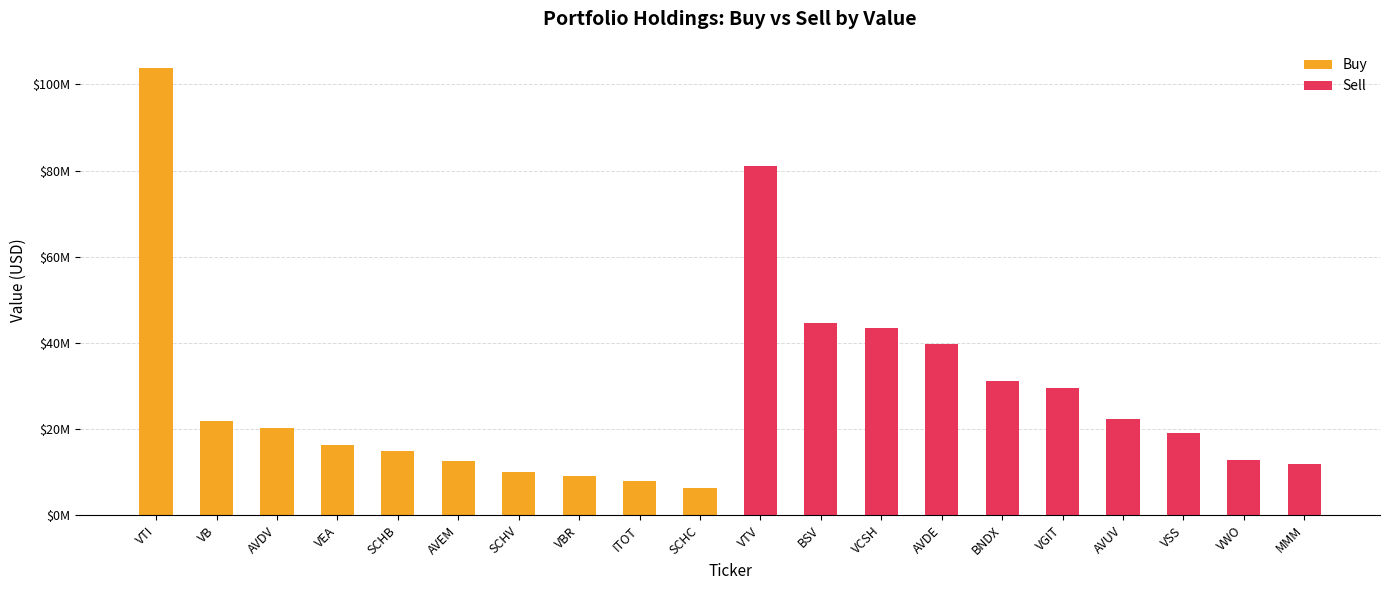

What are all the series names shown in the legend?

Buy, Sell